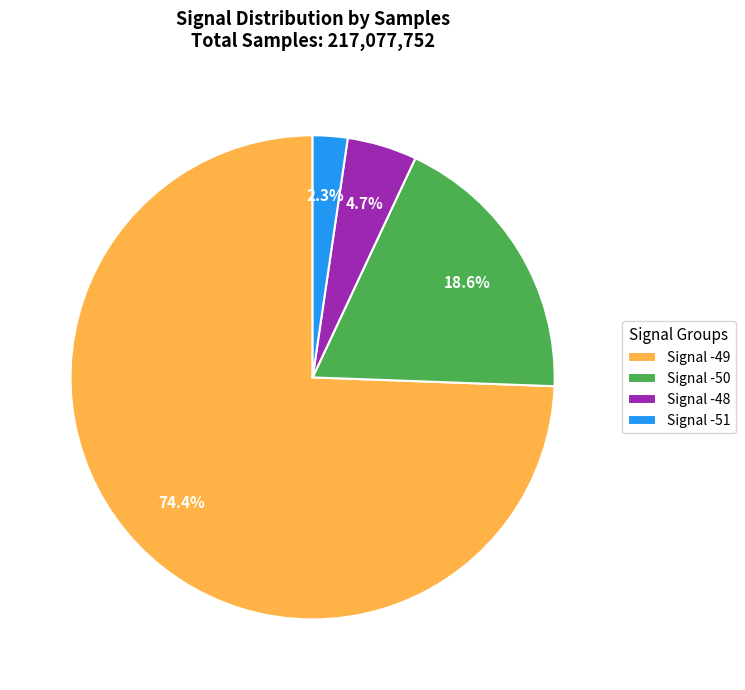

Which slice is the smallest?

Signal -51